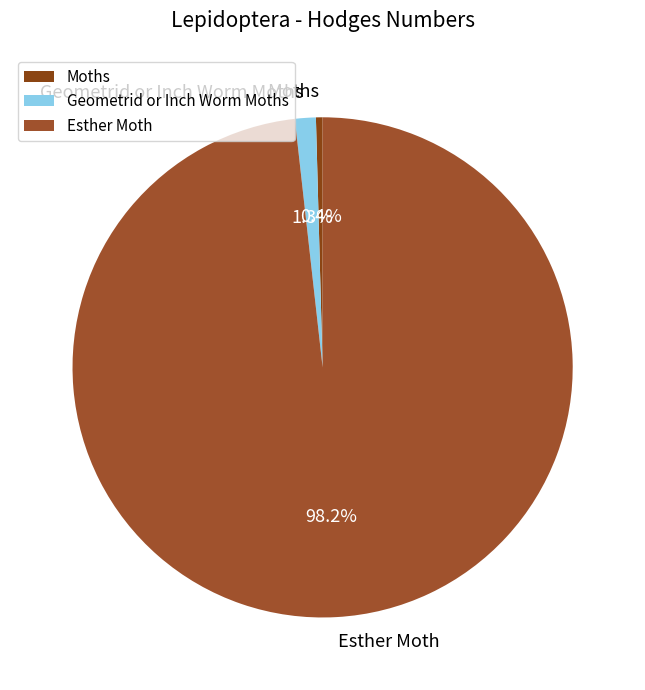

What is the largest slice in the pie chart?

Esther Moth